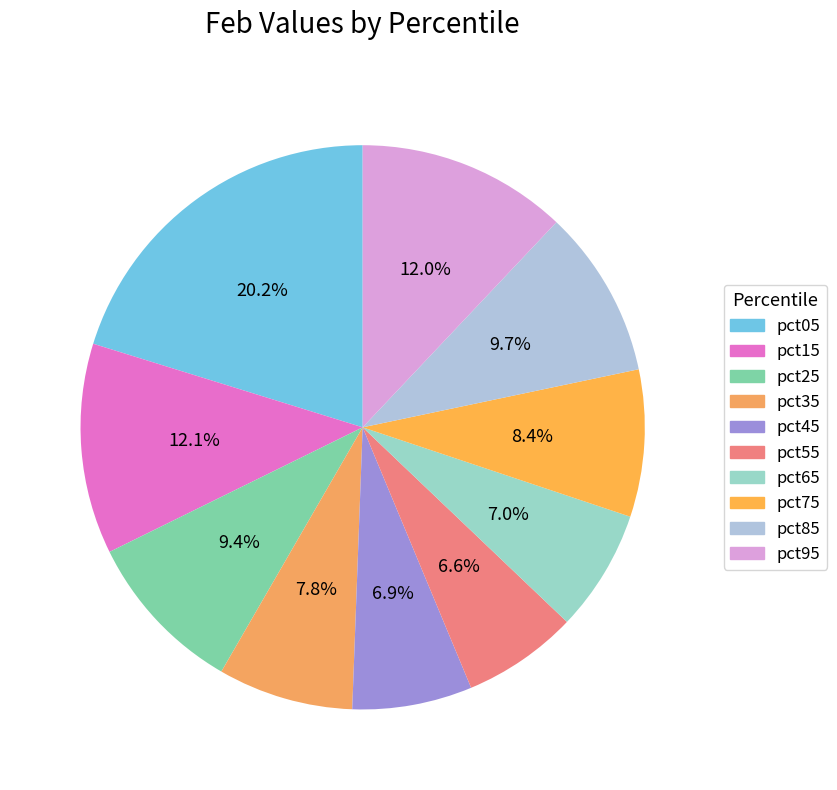

Is the sum of pct85 and pct75 greater than half?

No